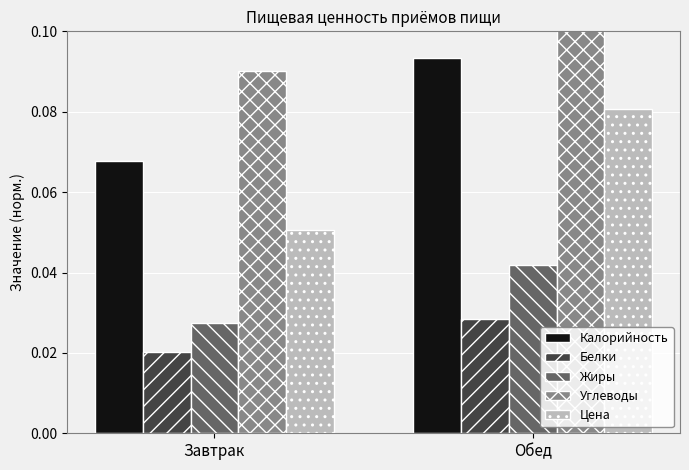

Rank the series at Обед from highest to lowest value.

Углеводы, Калорийность, Цена, Жиры, Белки